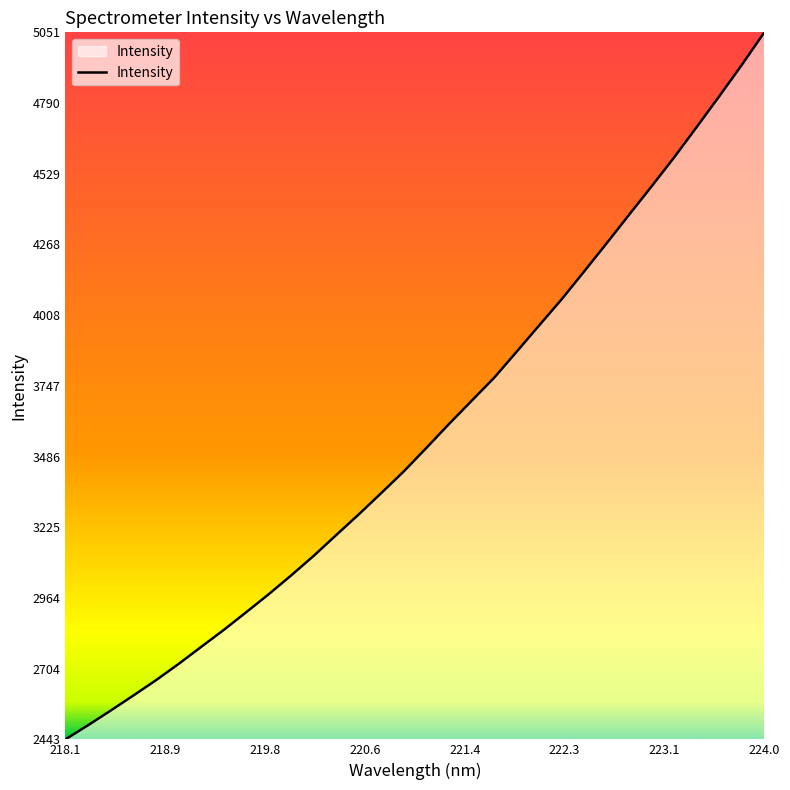

What is the minimum value shown in the chart?

2442.9